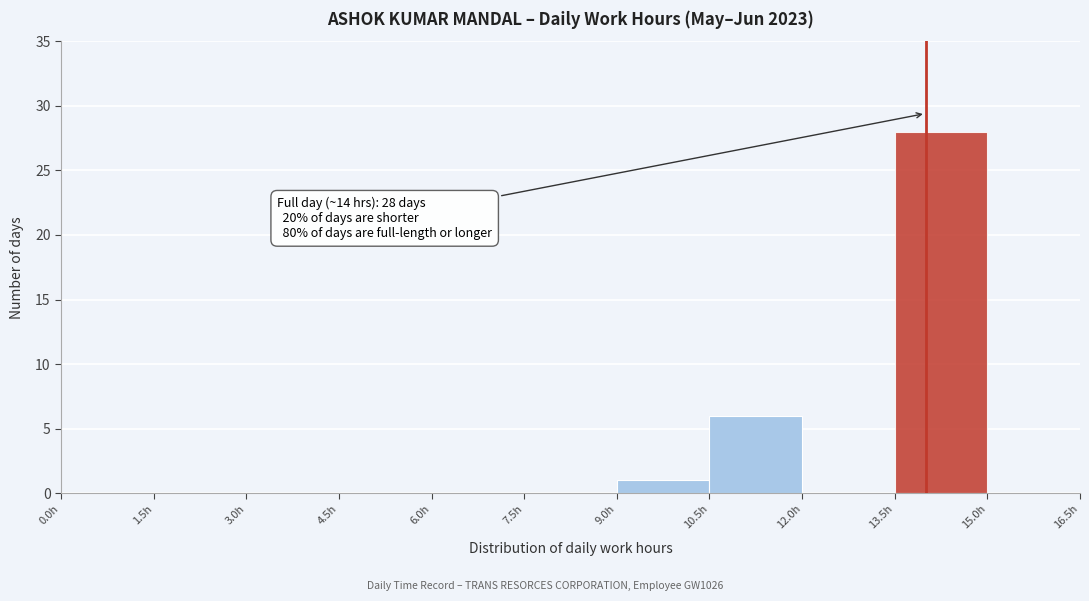

Which range on the x-axis has the tallest bar?

13.5 to 15.0